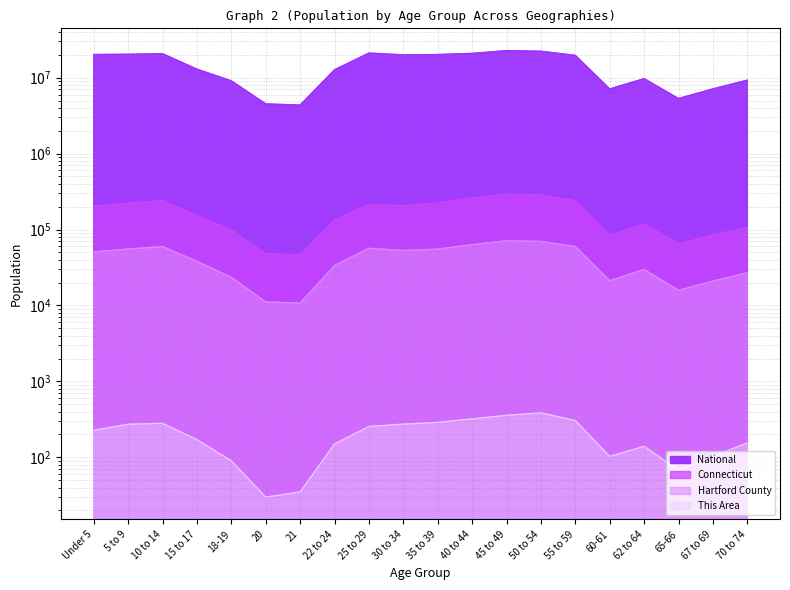

Reading left to right, what are all the values shown in this chart?

This Area: 227	273	281	171	90	30	35	150	255	274	289	321	358	386	305	103	140	68	103	155
Hartford County: 50688	55456	59734	38165	23519	11167	10764	33771	56690	52995	55386	63410	71246	70008	59788	21227	29881	15857	20976	26920
Connecticut: 202106	222571	240265	152073	98761	48139	46335	133424	214145	206232	222401	262037	291272	284325	240157	84356	118939	64434	84847	105663
National: 20201362	20348657	20677194	12954254	9086089	4519129	4354294	12712576	21101849	19962099	20179642	20890964	22708591	22298125	19664805	7113727	9704197	5319902	7115361	9278166